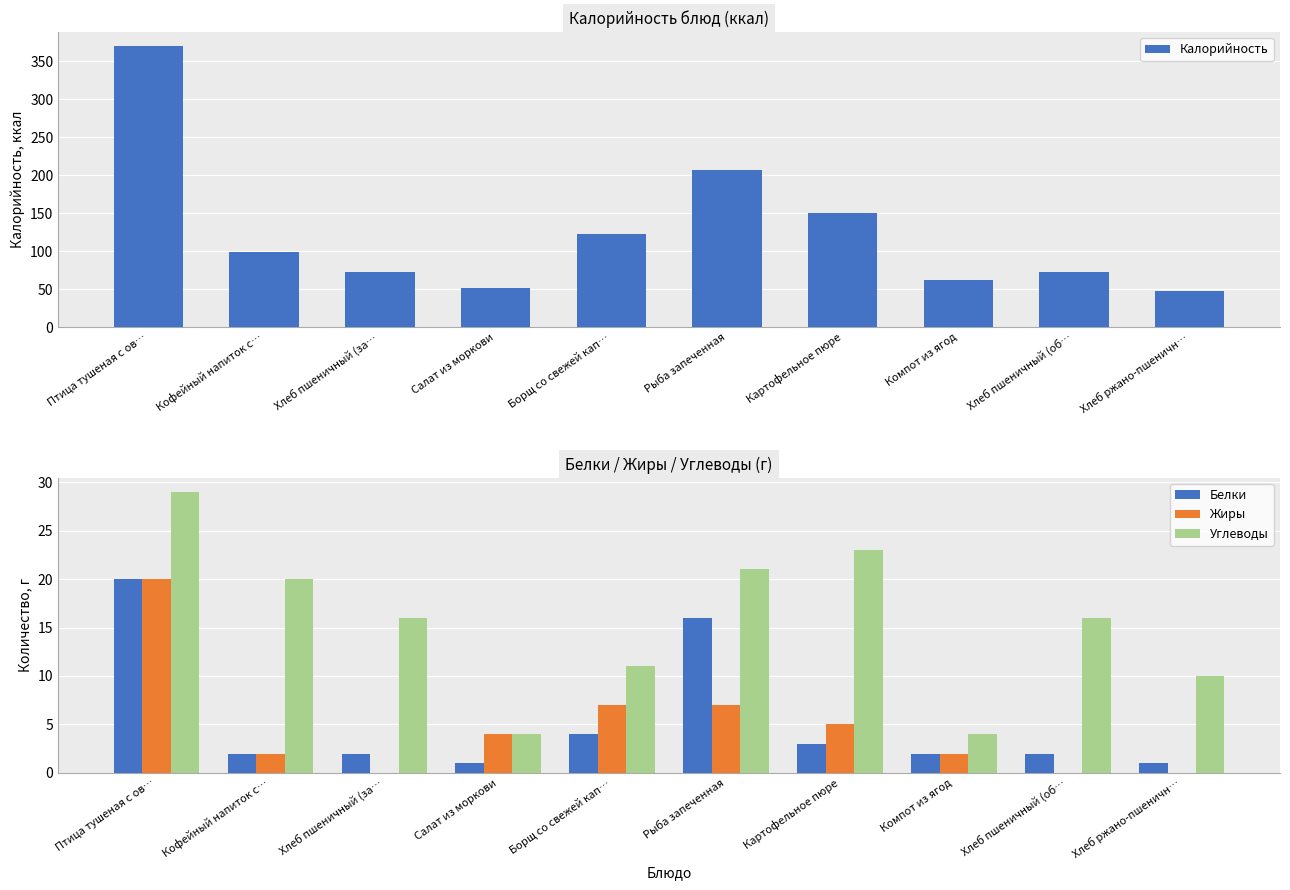

At which label does Калорийность reach its minimum?

Хлеб ржано-пшеничн…